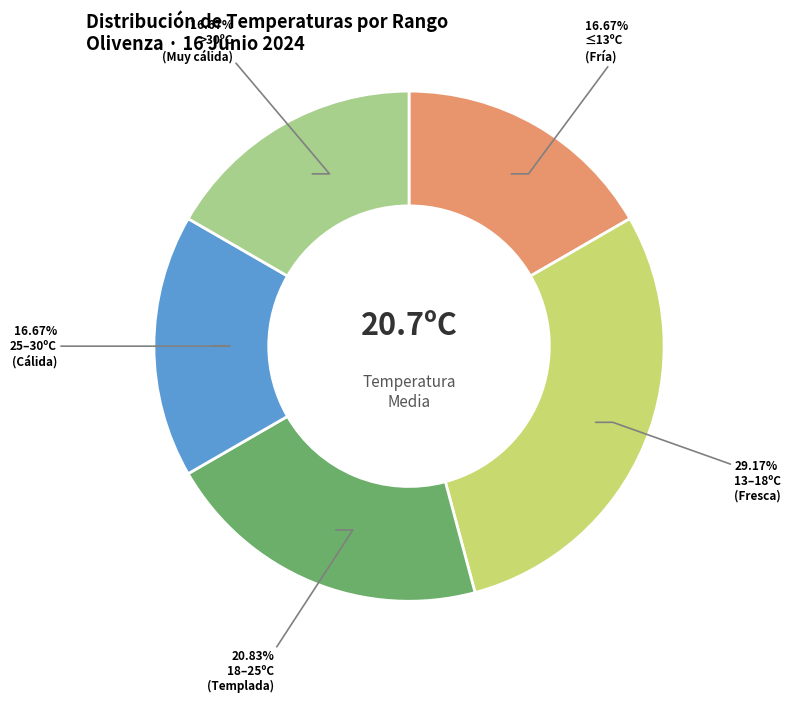

Does any single category account for the majority?

No